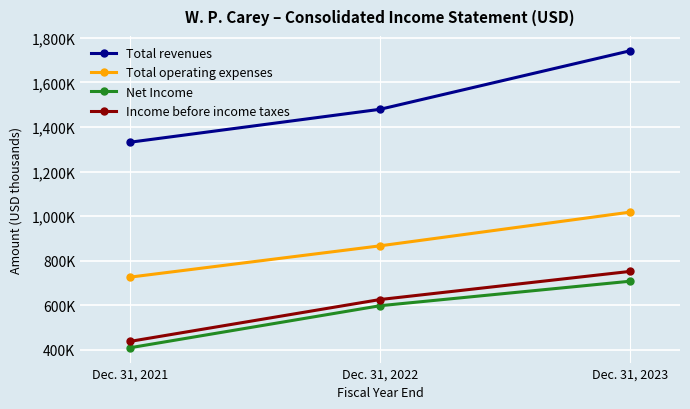

At which category does the chart reach its peak across all series?

Dec. 31, 2023